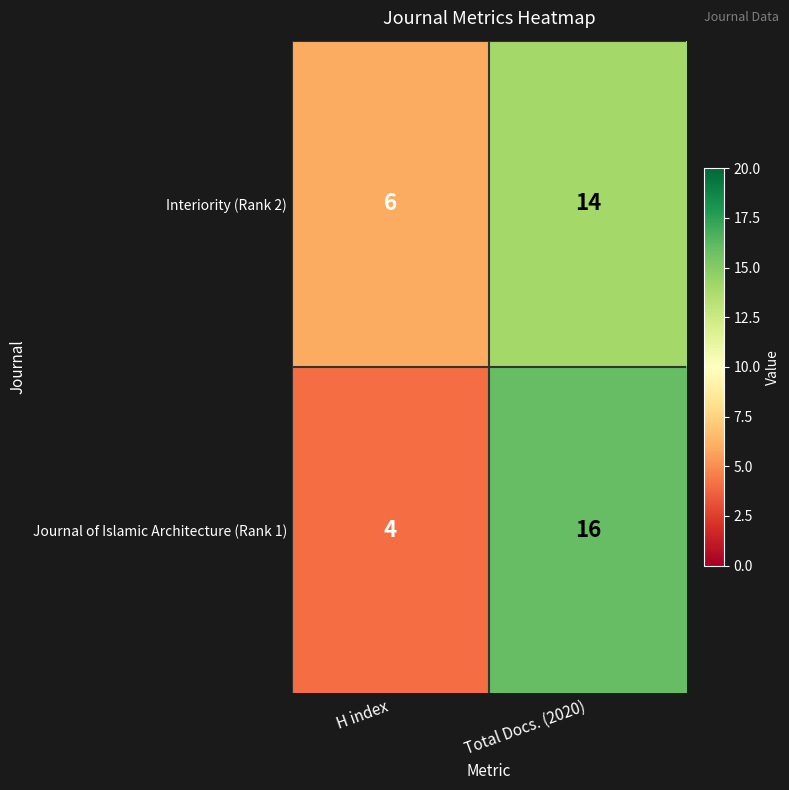

At which category does the chart reach its minimum across all series?

H index